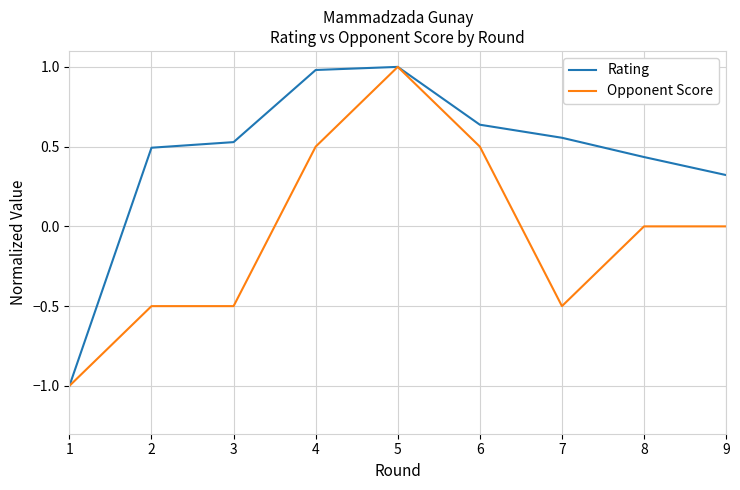

What are all the series names shown in the legend?

Rating, Opponent Score